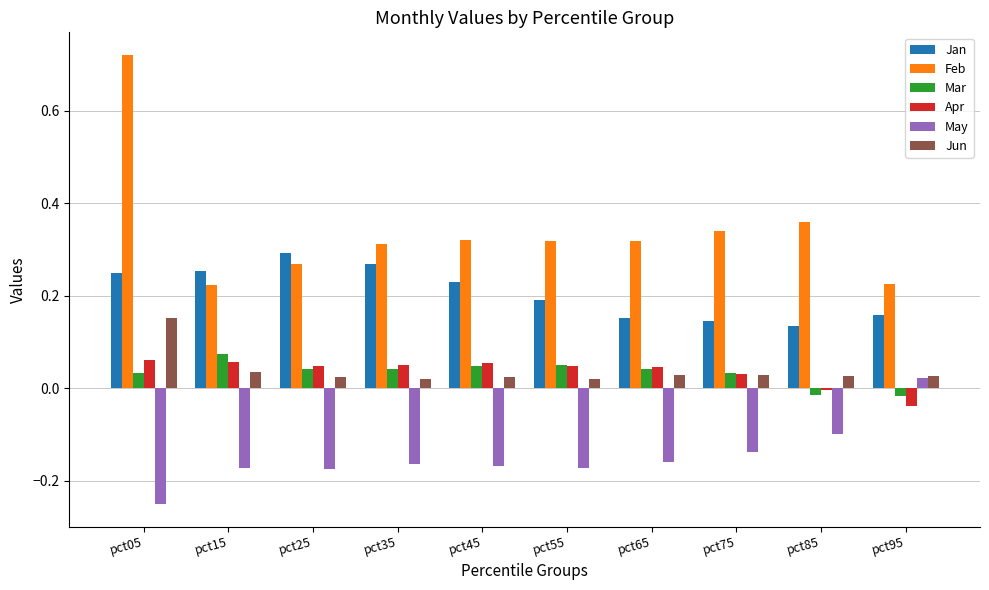

Between pct25 and pct95, which series saw the biggest shift?

May